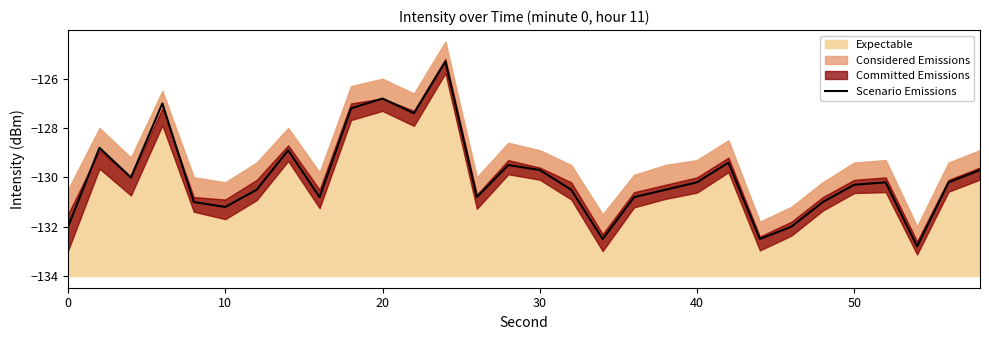

Where is the data nearest to the value -129?

7